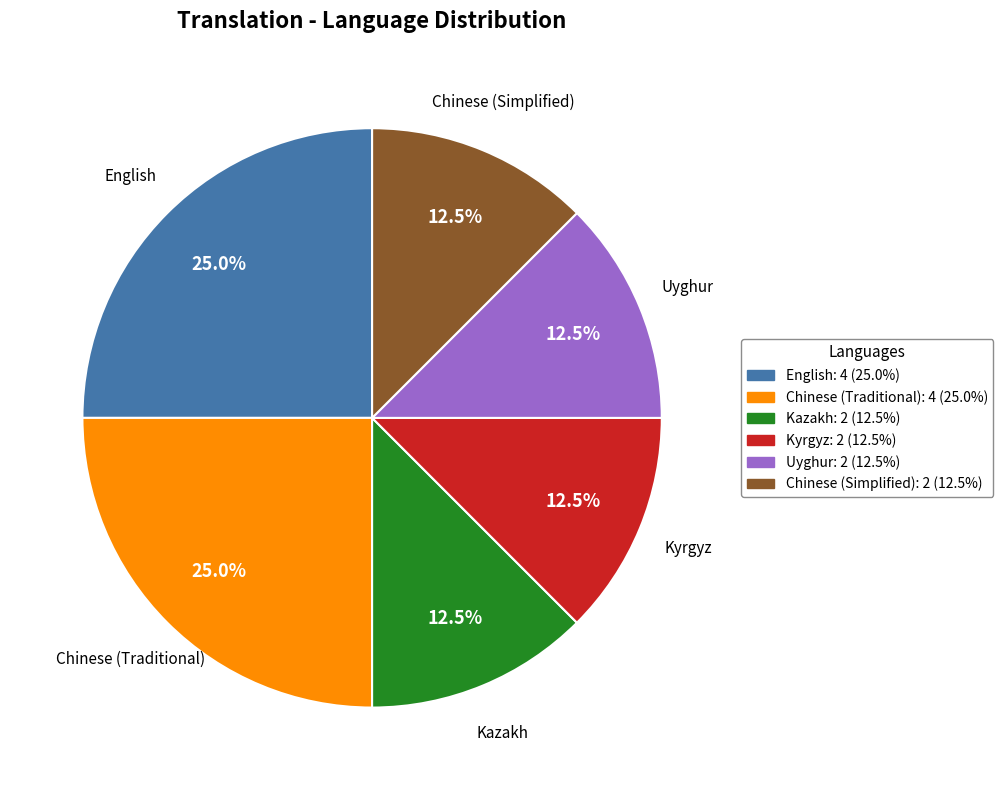

What is the ratio of the value at Kazakh to the value at Uyghur?

1.0